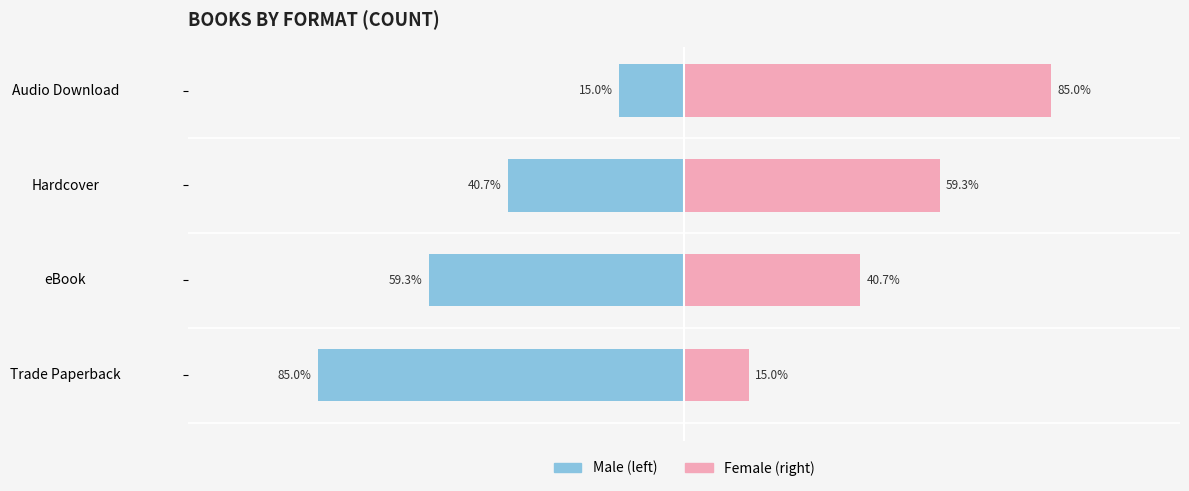

Which series has the largest range (max minus min)?

Male